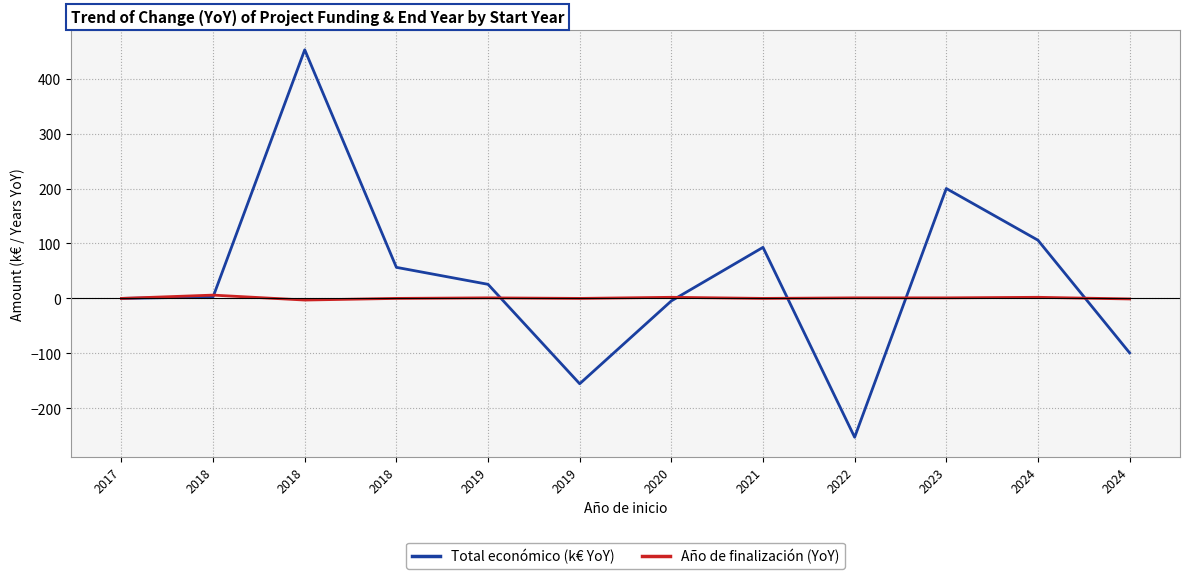

True or false: Año de finalización (YoY) has more than 0 interior local peaks.

True